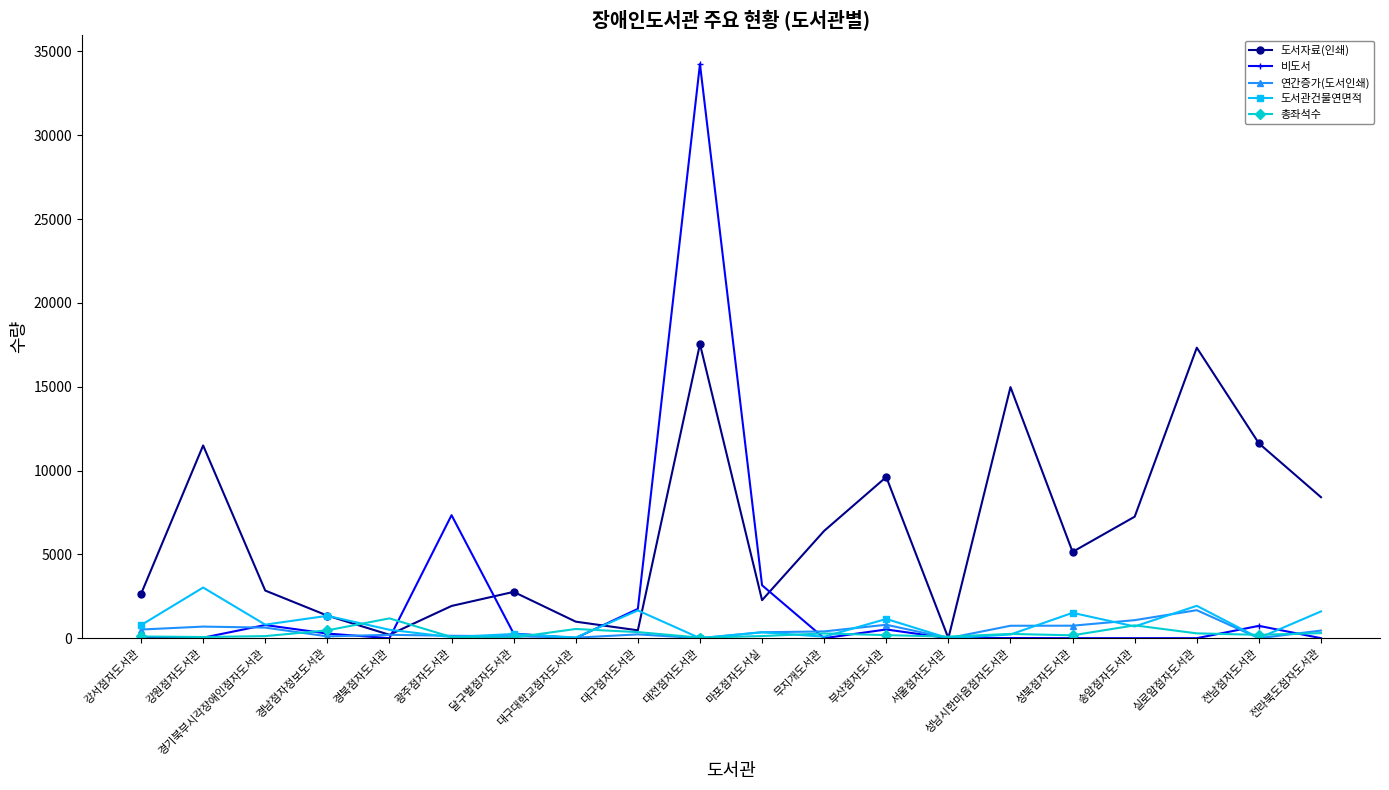

Which series has the largest total across all categories?

도서자료(인쇄)